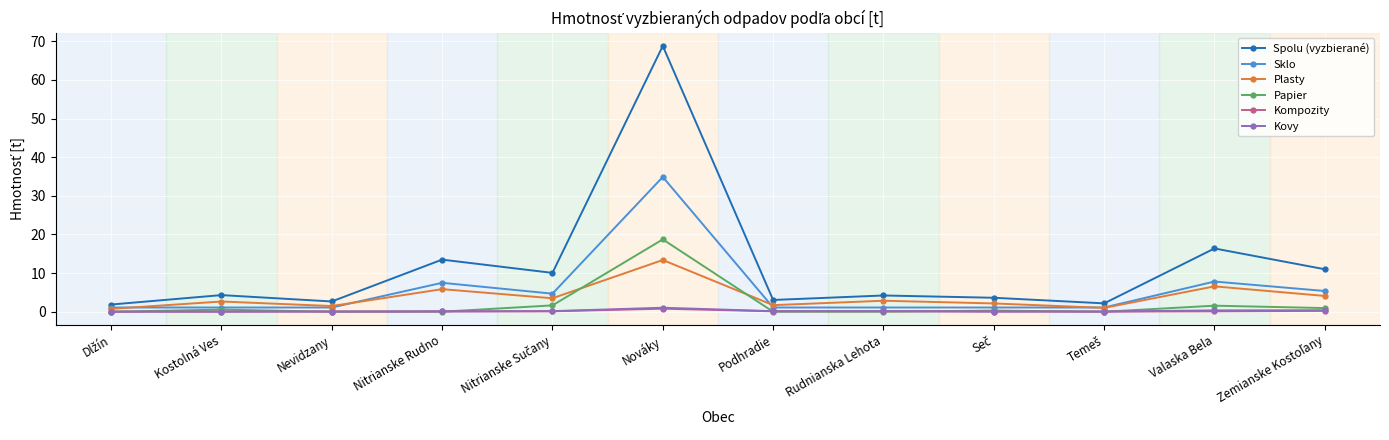

What is the total value across all series at Podhradie?

6.1